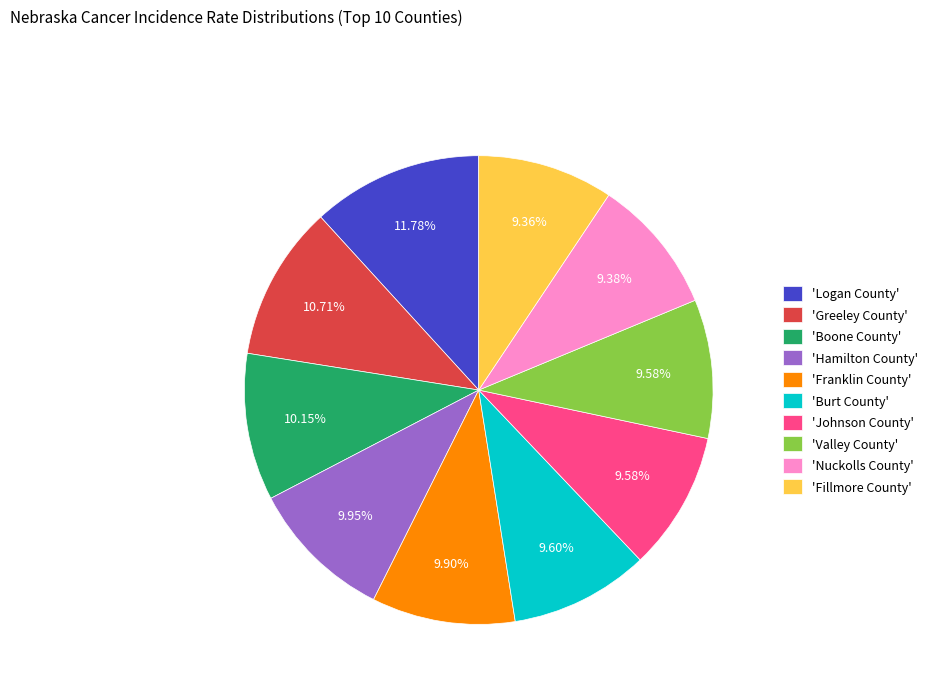

Count the number of slices in the pie.

10